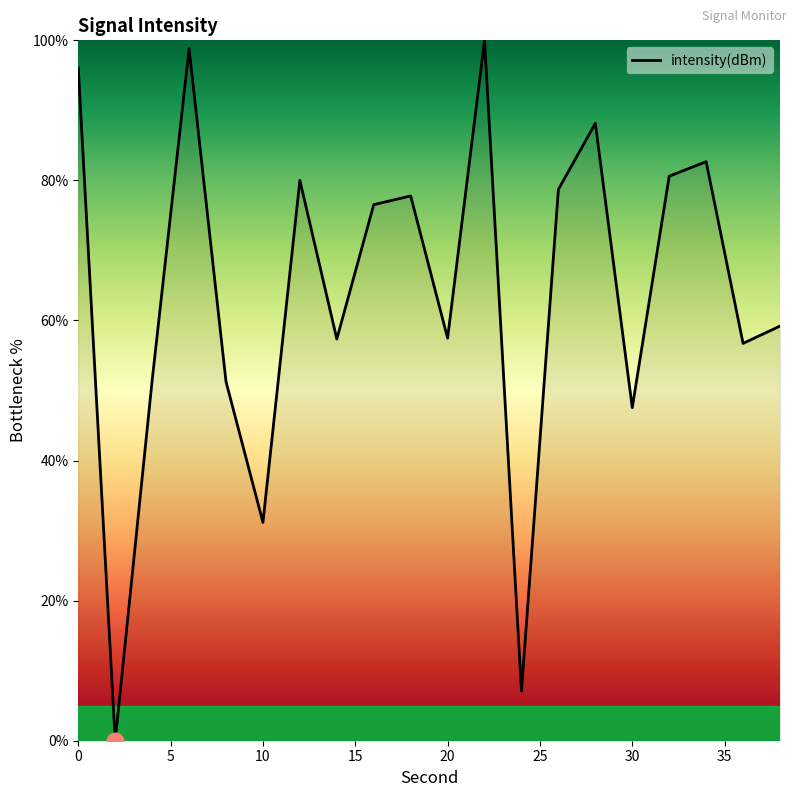

What is the maximum value shown in the chart?

100.0